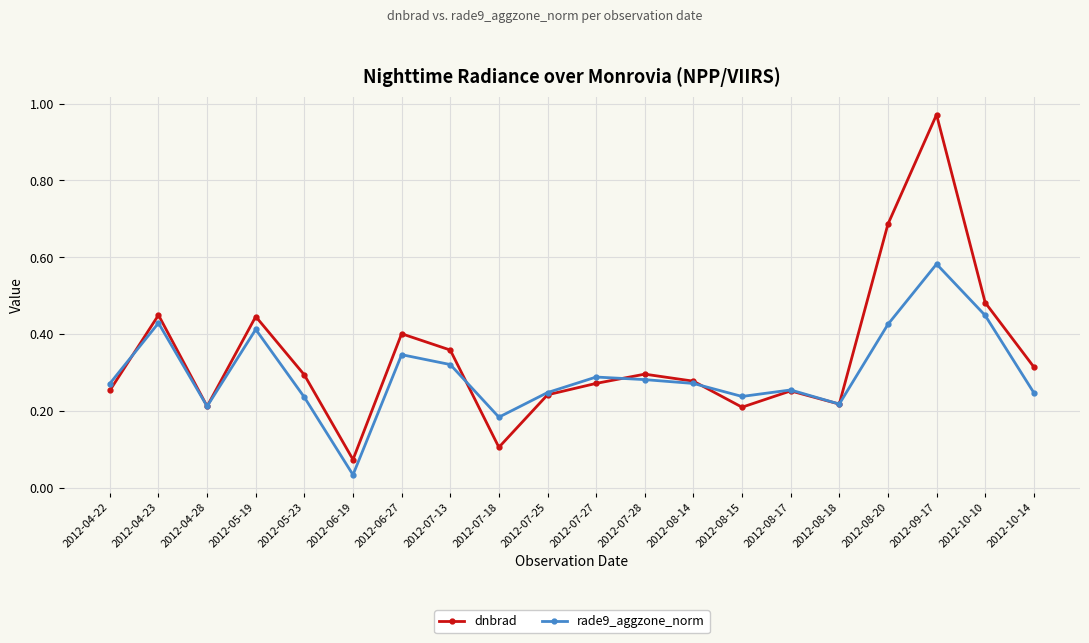

List the series in order of their peak value, highest first.

dnbrad, rade9_aggzone_norm